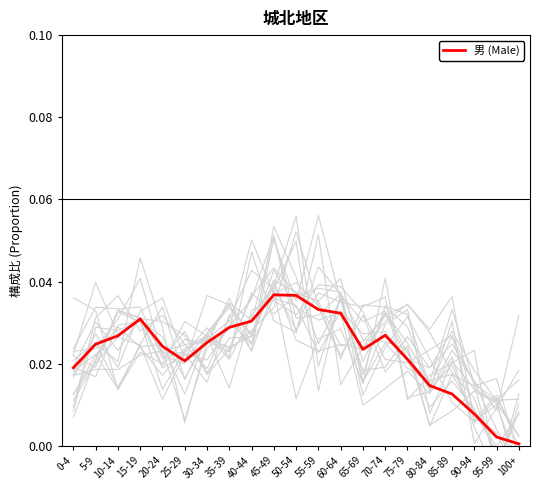

What is the label of the 15th point from the right?

30-34